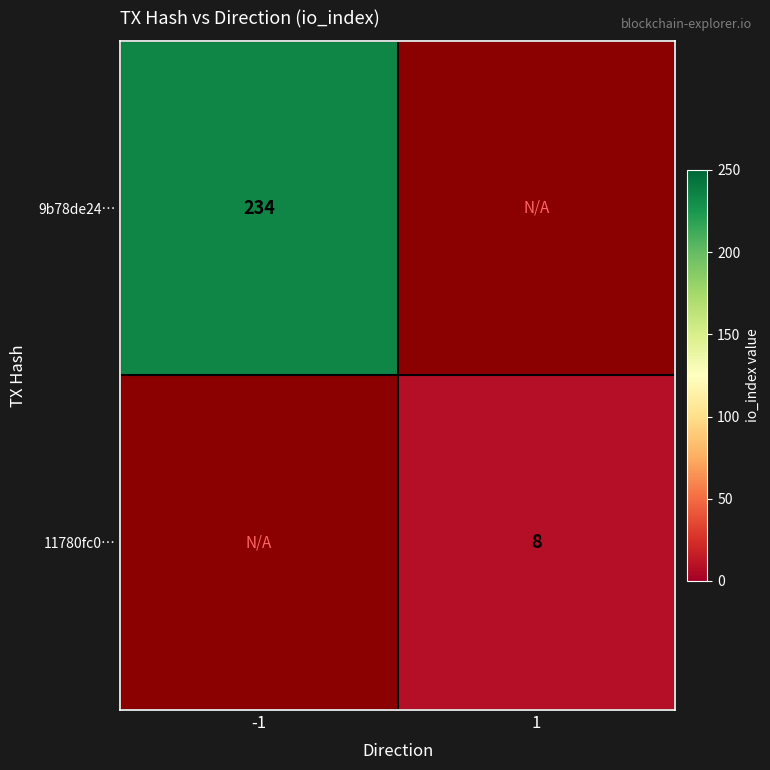

The 11780fc0… series shows 3 at 1. True or false?

False